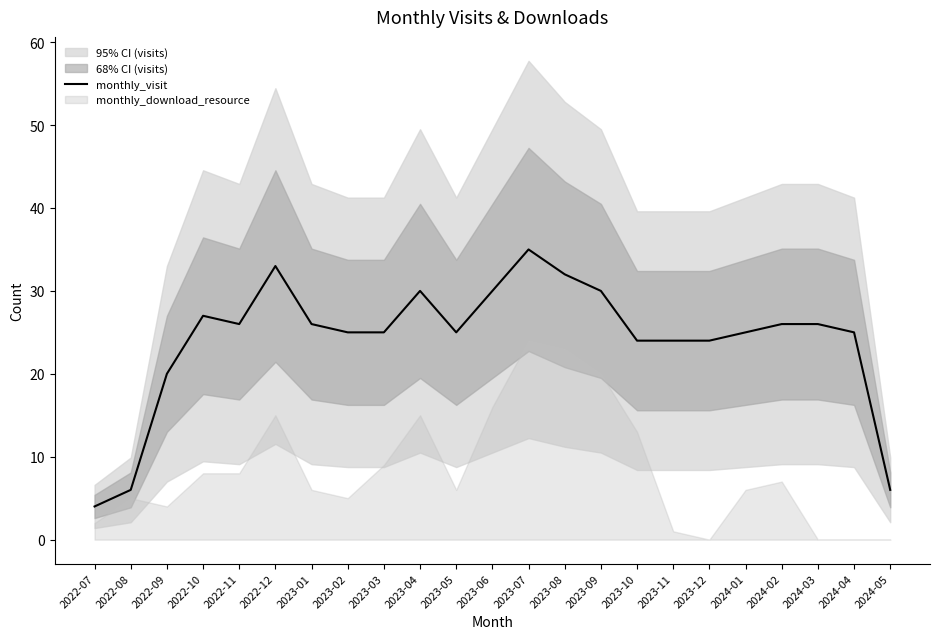

How many data points are above 25?

11